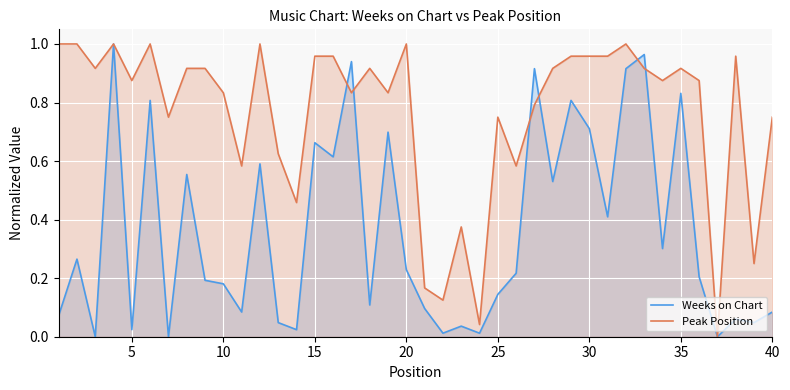

Rank the series at 15 from highest to lowest value.

Peak Position, Weeks on Chart